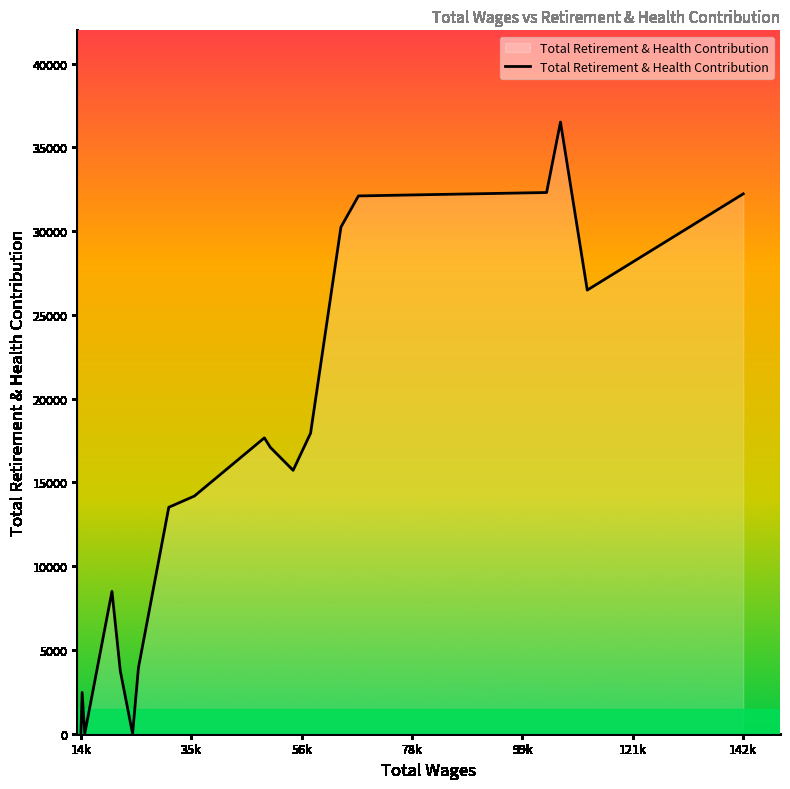

What is the greatest value displayed?

36506